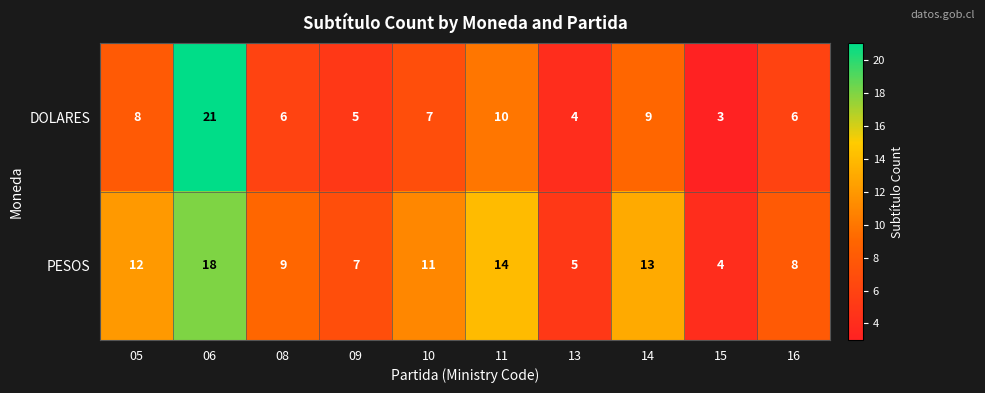

Count the number of data series in this chart.

2